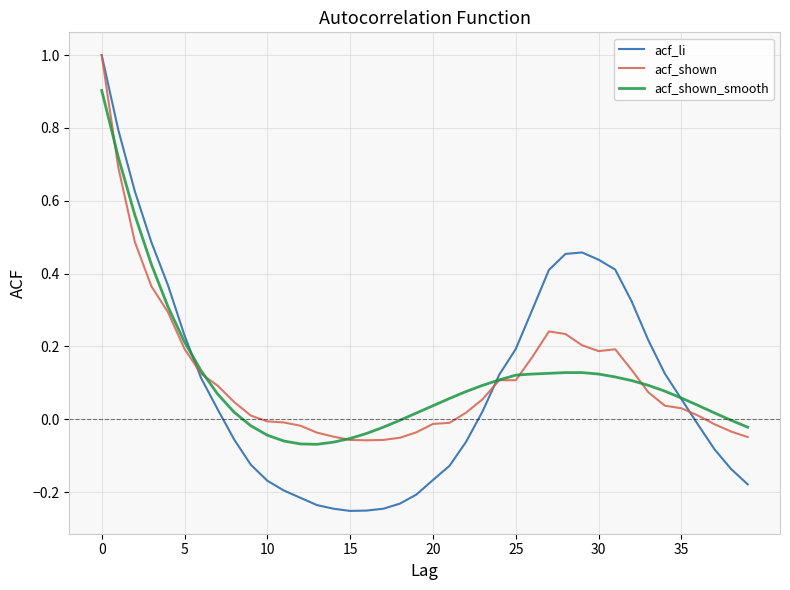

Which series has the largest range (max minus min)?

acf_li